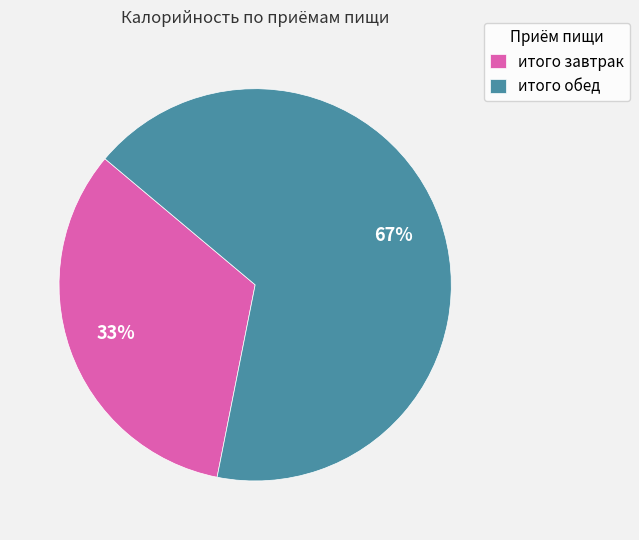

True or false: итого обед accounts for 54% of the total.

False